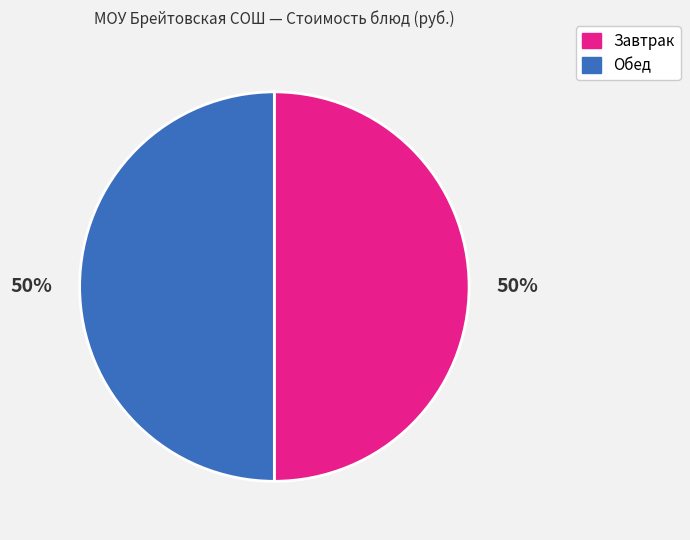

What percentage is the Завтрак slice, to the nearest percent?

50%